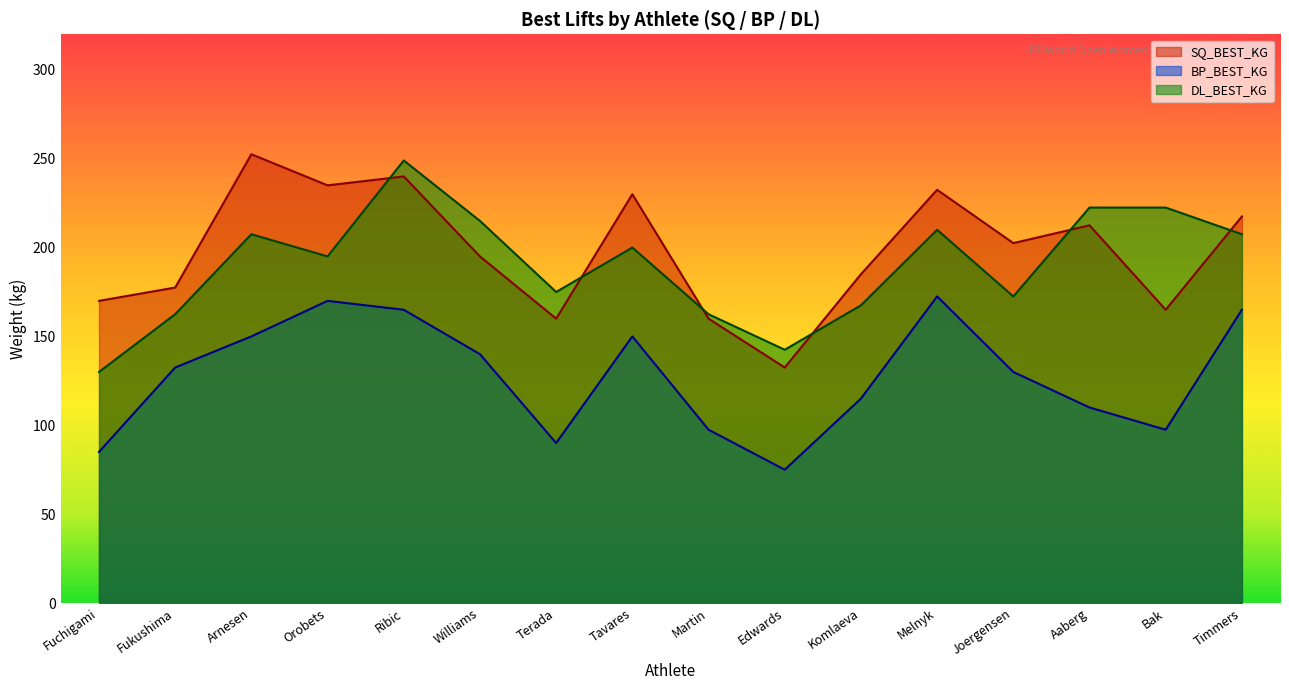

Between which two adjacent categories do DL_BEST_KG and SQ_BEST_KG first intersect?

Orobets and Ribic